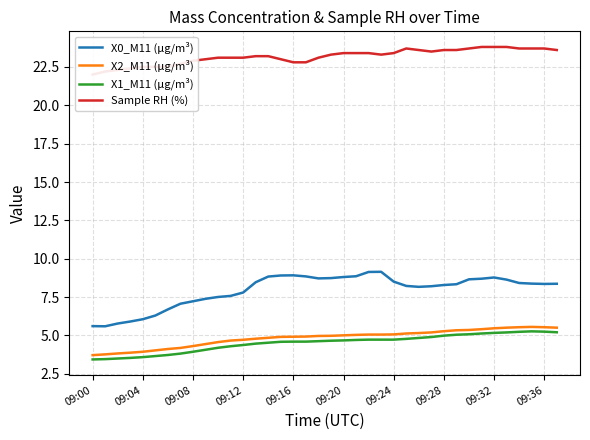

In X1_M11 (μg/m³), how many points are higher than both neighbors (excluding endpoints)?

1